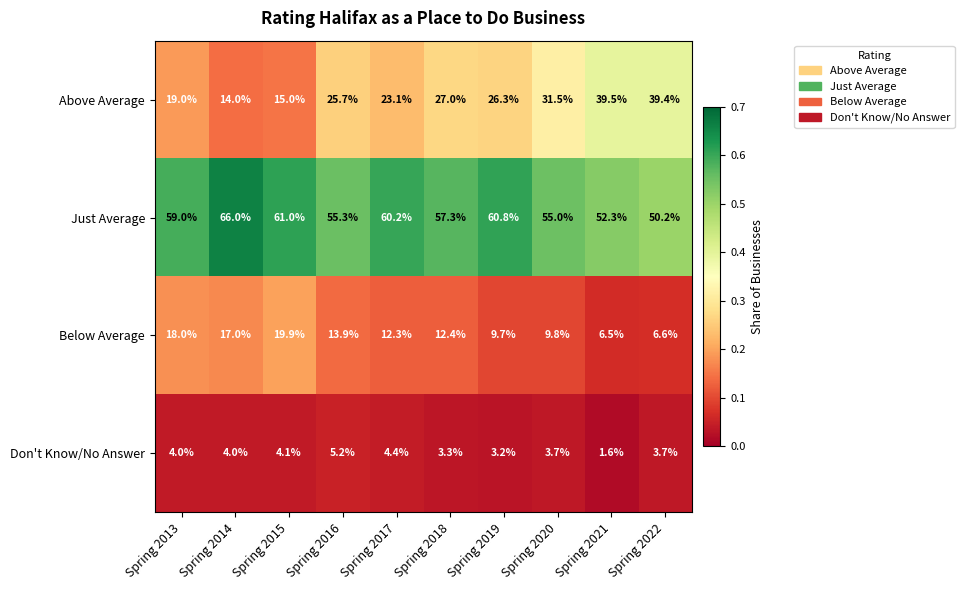

List the series in order of their peak value, highest first.

Just Average, Above Average, Below Average, Don't Know/No Answer